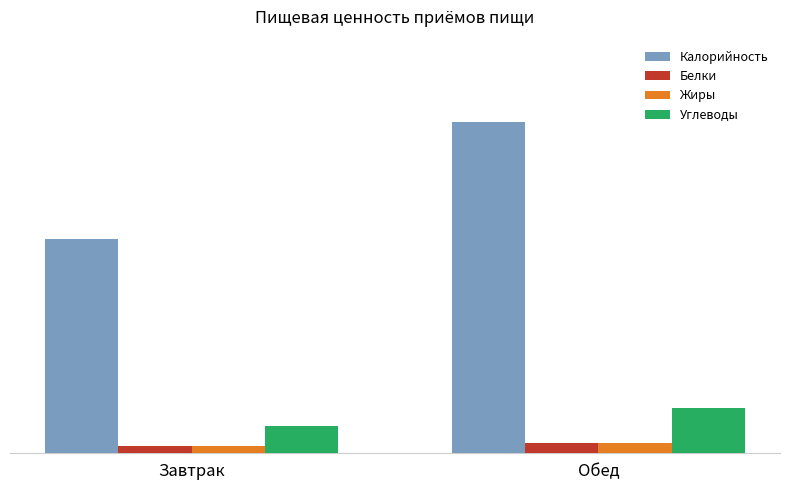

What is the sum of all Белки values?

45.8